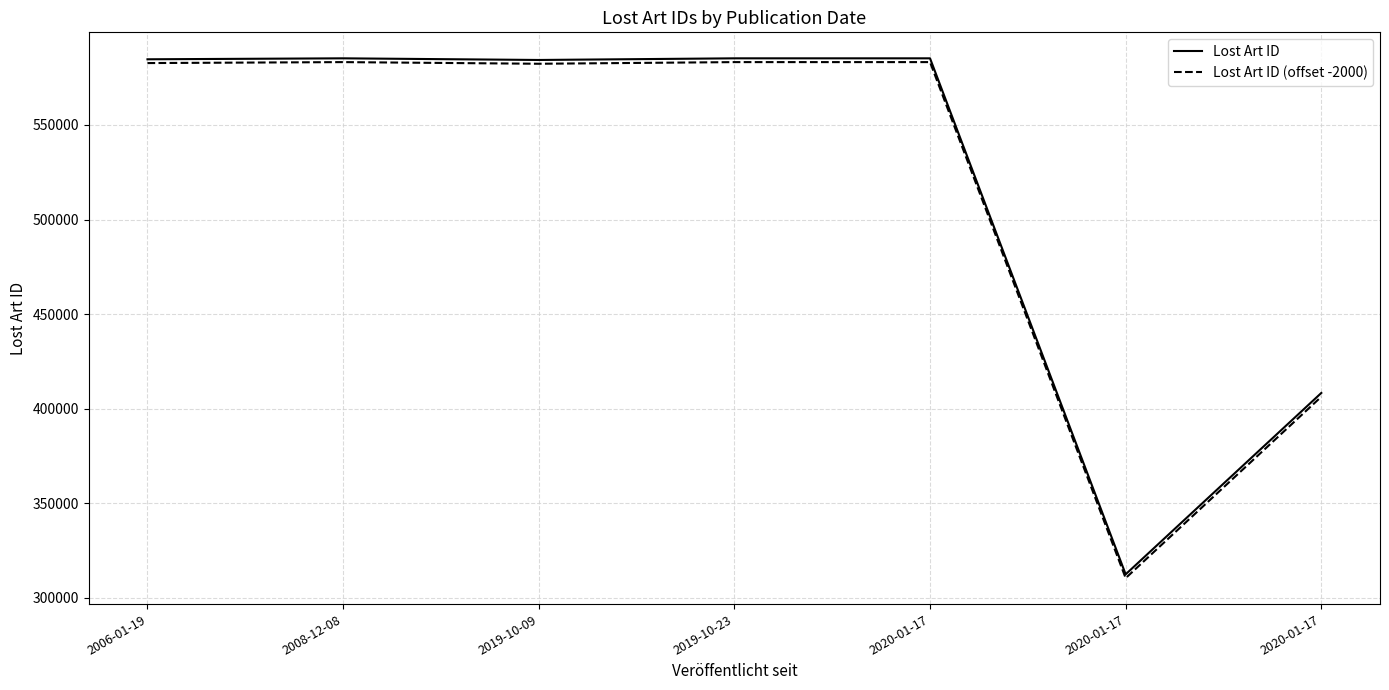

Reading right to left, list all the values displayed in this chart.

Lost Art ID: 2020-01-17=408302	2020-01-17=312409	2020-01-17=585243	2019-10-23=585240	2019-10-09=584368	2008-12-08=585242	2006-01-19=584731
Lost Art ID (offset -2000): 2020-01-17=406302	2020-01-17=310409	2020-01-17=583243	2019-10-23=583240	2019-10-09=582368	2008-12-08=583242	2006-01-19=582731